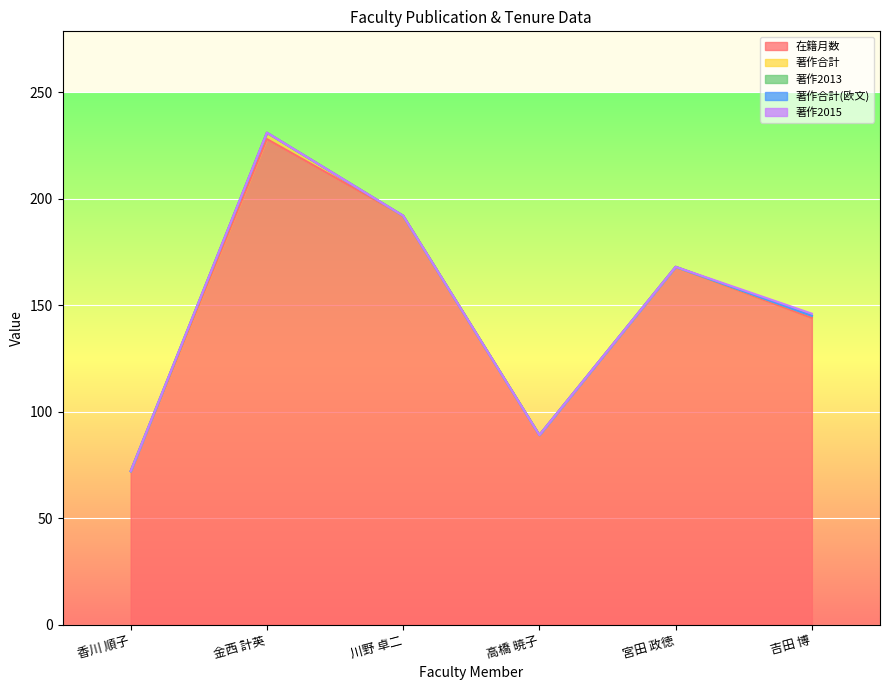

At how many categories does at least one series exceed 23?

6